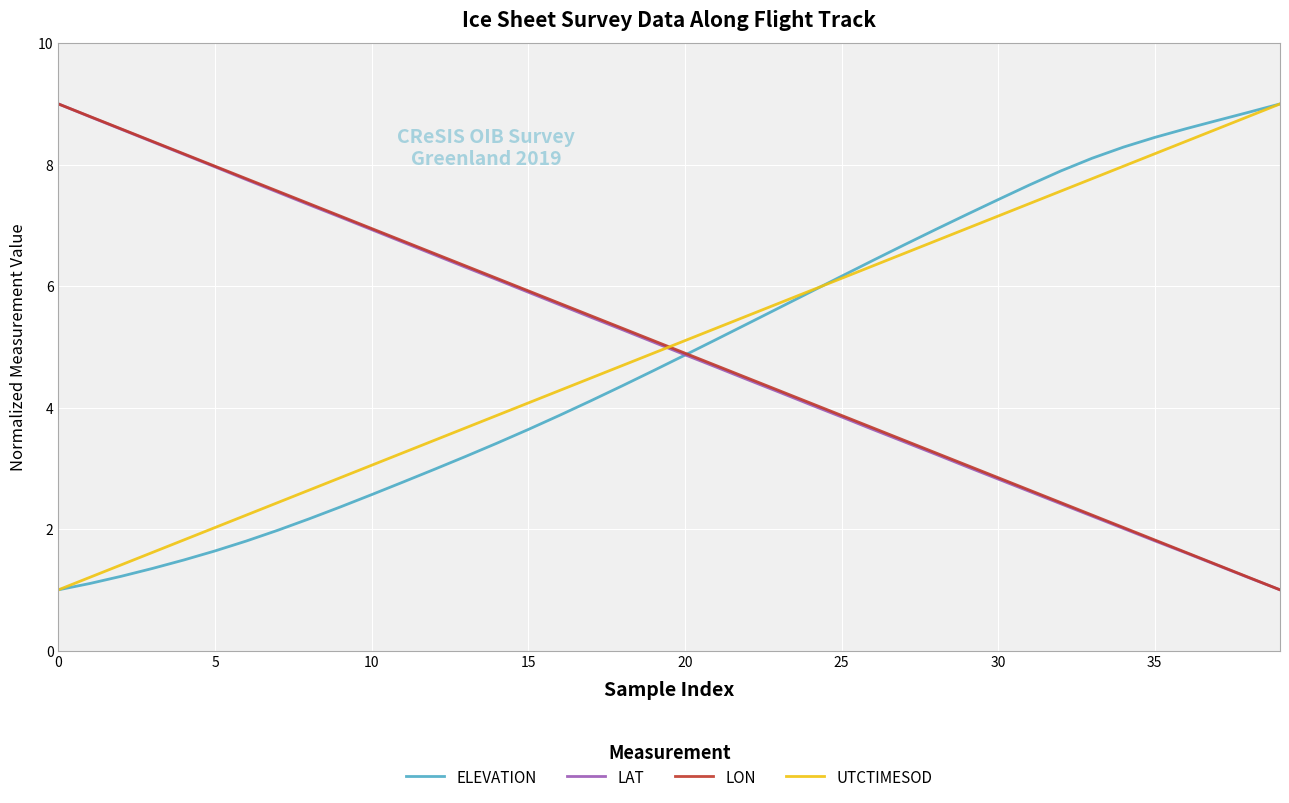

What is the highest value of the LAT series?

9.0